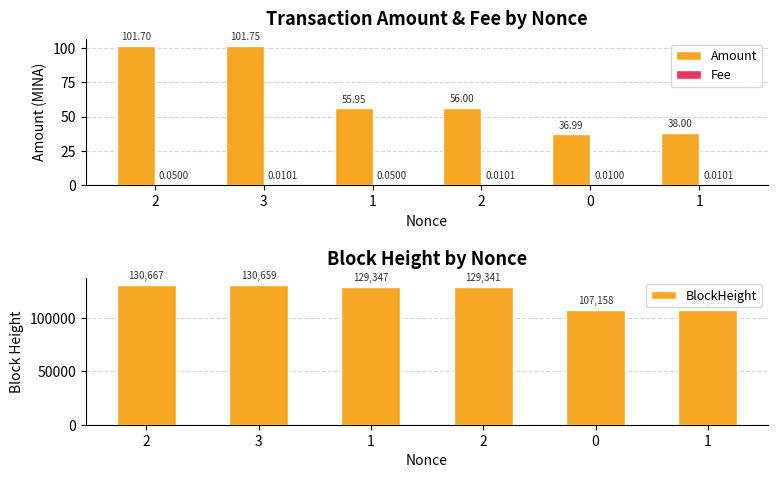

How many series are shown in this chart?

3